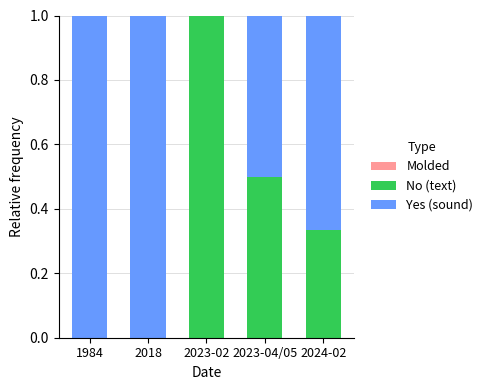

Which category has the highest value in the No (text) series?

2023-02